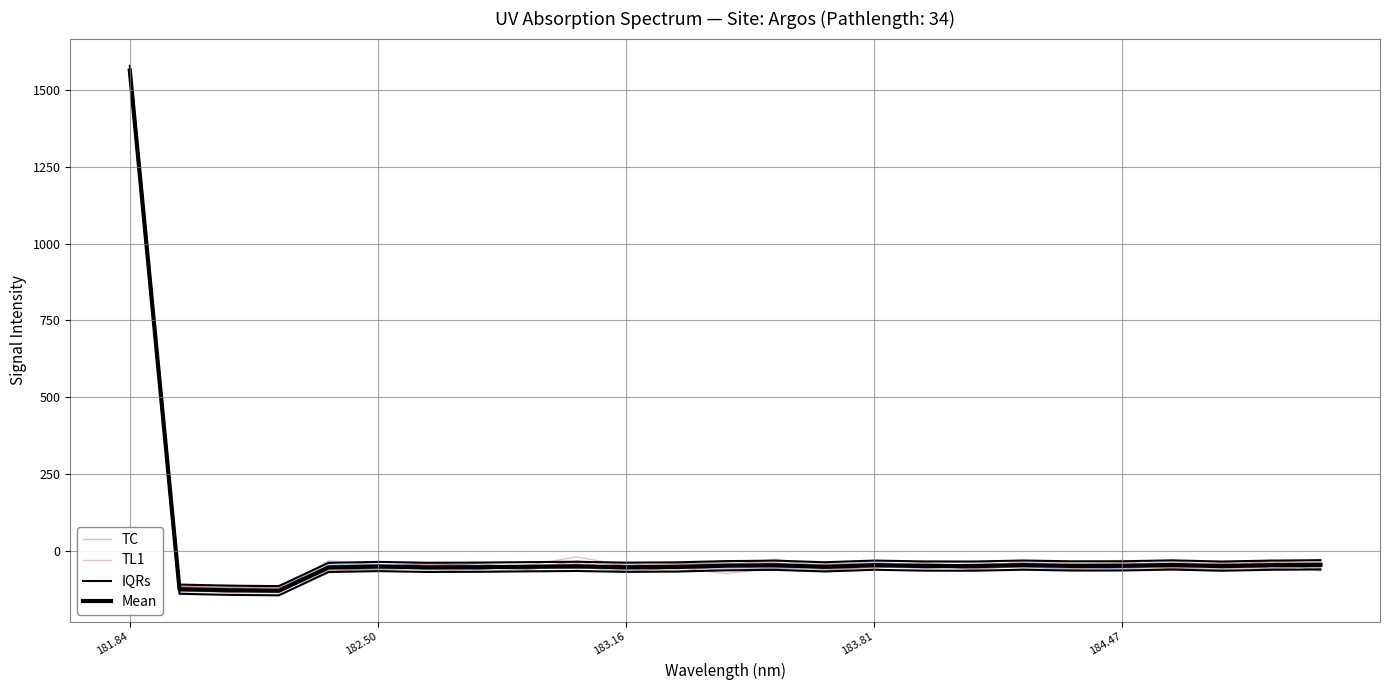

How many positive values does the IQRs series have?

1